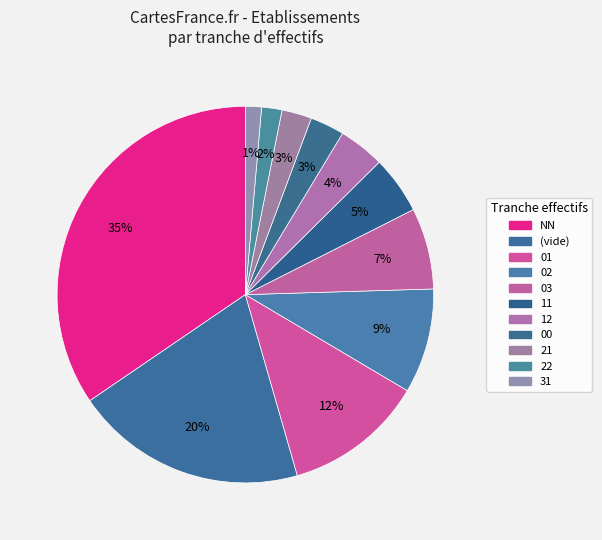

How many segments does this pie chart have?

11